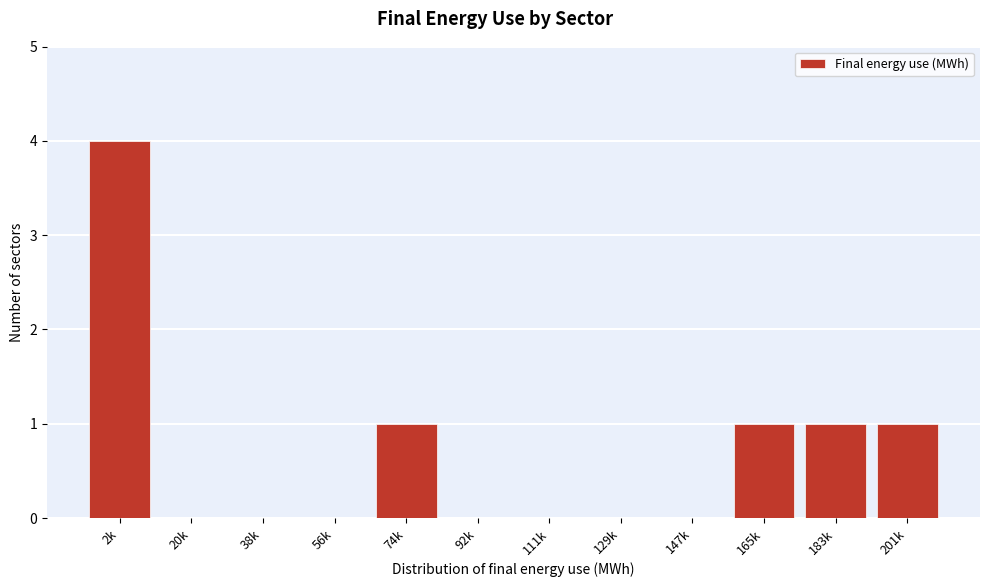

Reading right to left, transcribe all the data shown in this chart.

201k=1	183k=1	165k=1	147k=0	129k=0	111k=0	92k=0	74k=1	56k=0	38k=0	20k=0	2k=4